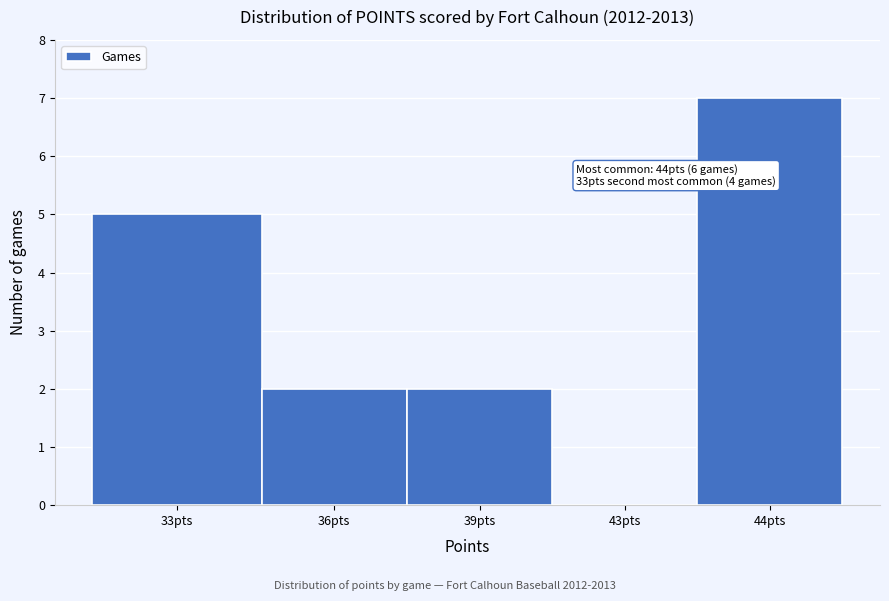

Reading left to right, extract all data points from this chart.

33pts=5	36pts=2	39pts=2	43pts=0	44pts=7